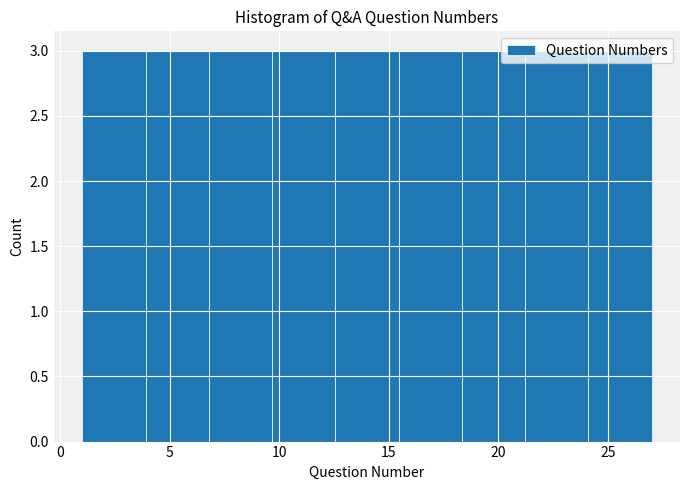

Reading left to right, transcribe this chart: for each bar, give the range it covers on the x-axis and its height. Neither the bar edges nor the heights are printed on the chart, so give them approximately, as read against the axes.

1.0 to 4.0: 3
4.0 to 7.0: 3
7.0 to 9.5: 3
9.5 to 12.5: 3
12.5 to 15.5: 3
15.5 to 18.5: 3
18.5 to 21.0: 3
21.0 to 24.0: 3
24.0 to 27.0: 3